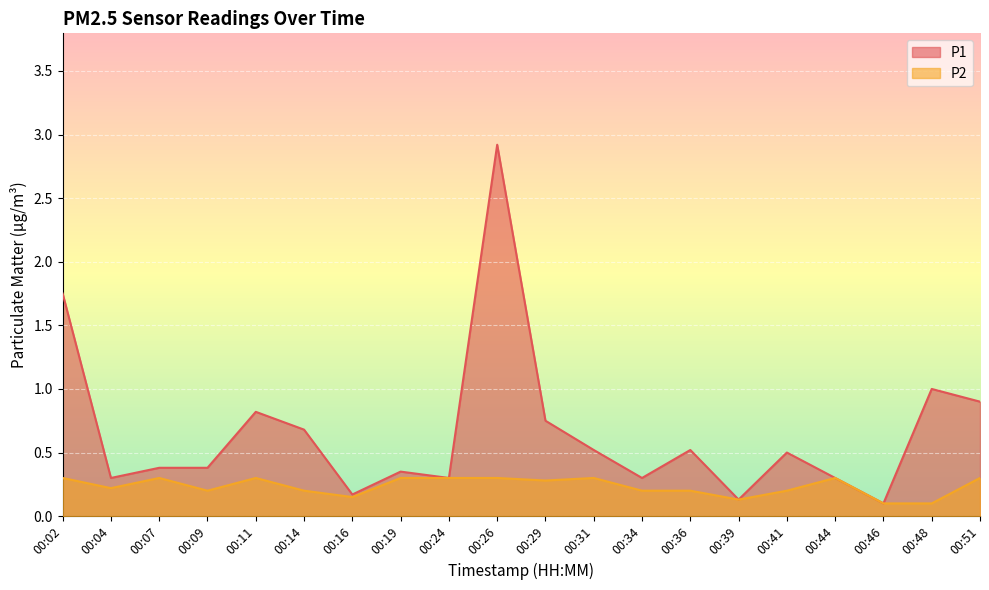

What is the value of the P1 point at the 15th from the left?

0.1